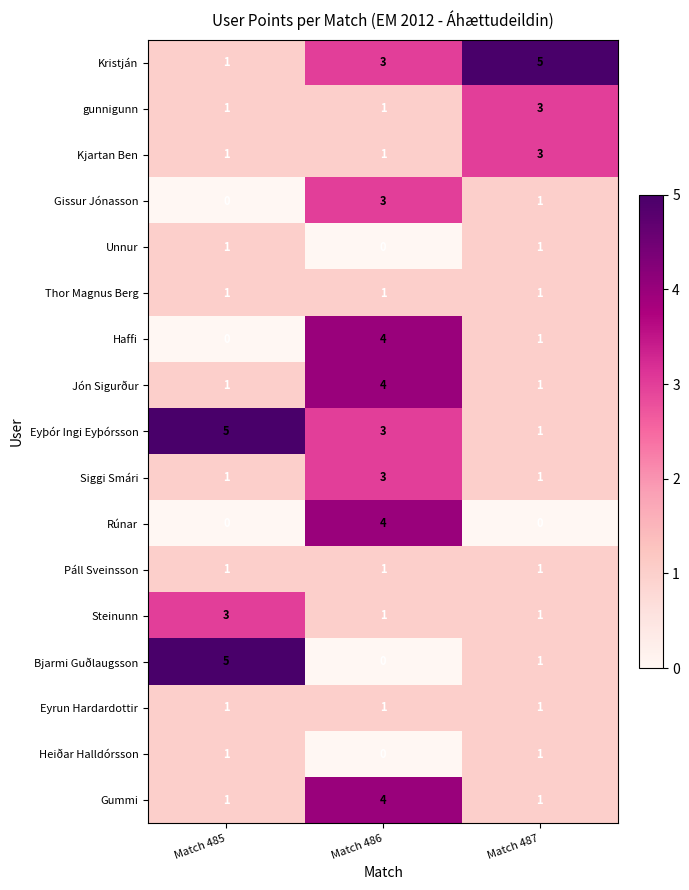

How many Rúnar values are between 0 and 4?

3